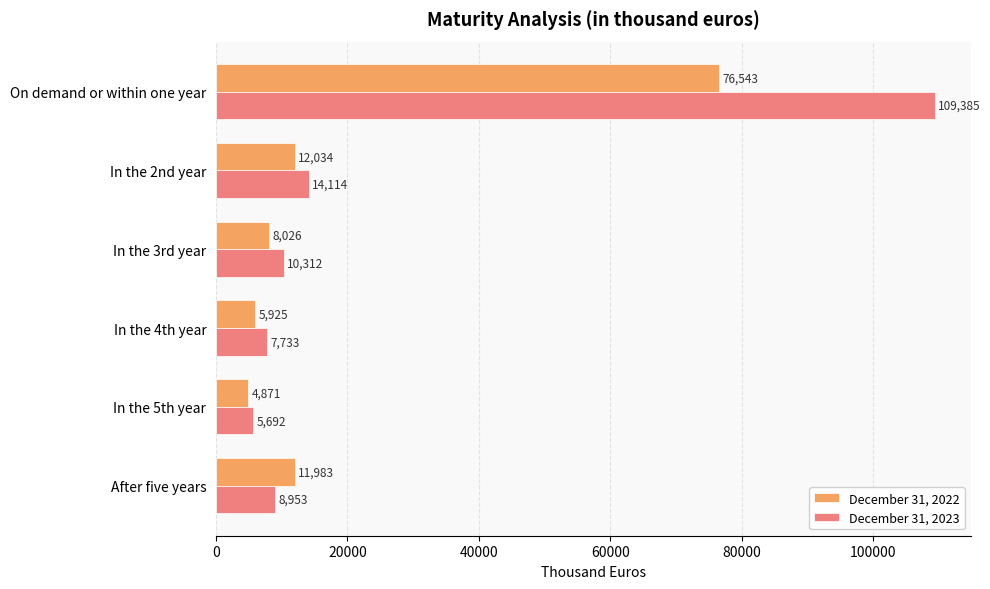

Which series has the largest total across all categories?

December 31, 2023